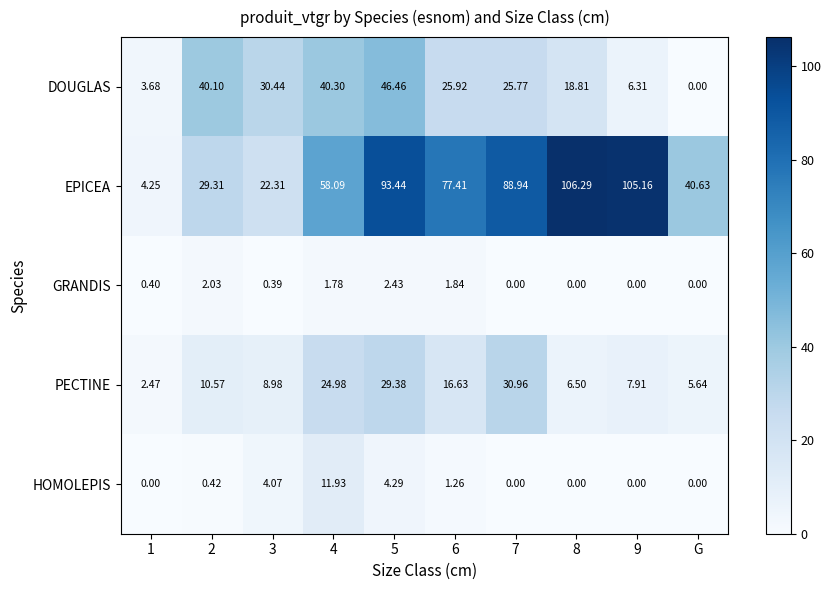

At 1, list the series in order from largest to smallest.

EPICEA, DOUGLAS, PECTINE, GRANDIS, HOMOLEPIS